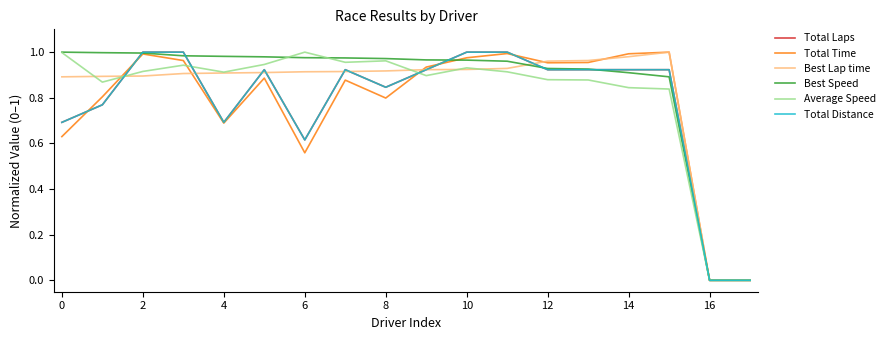

Does the chart have visible grid lines?

No